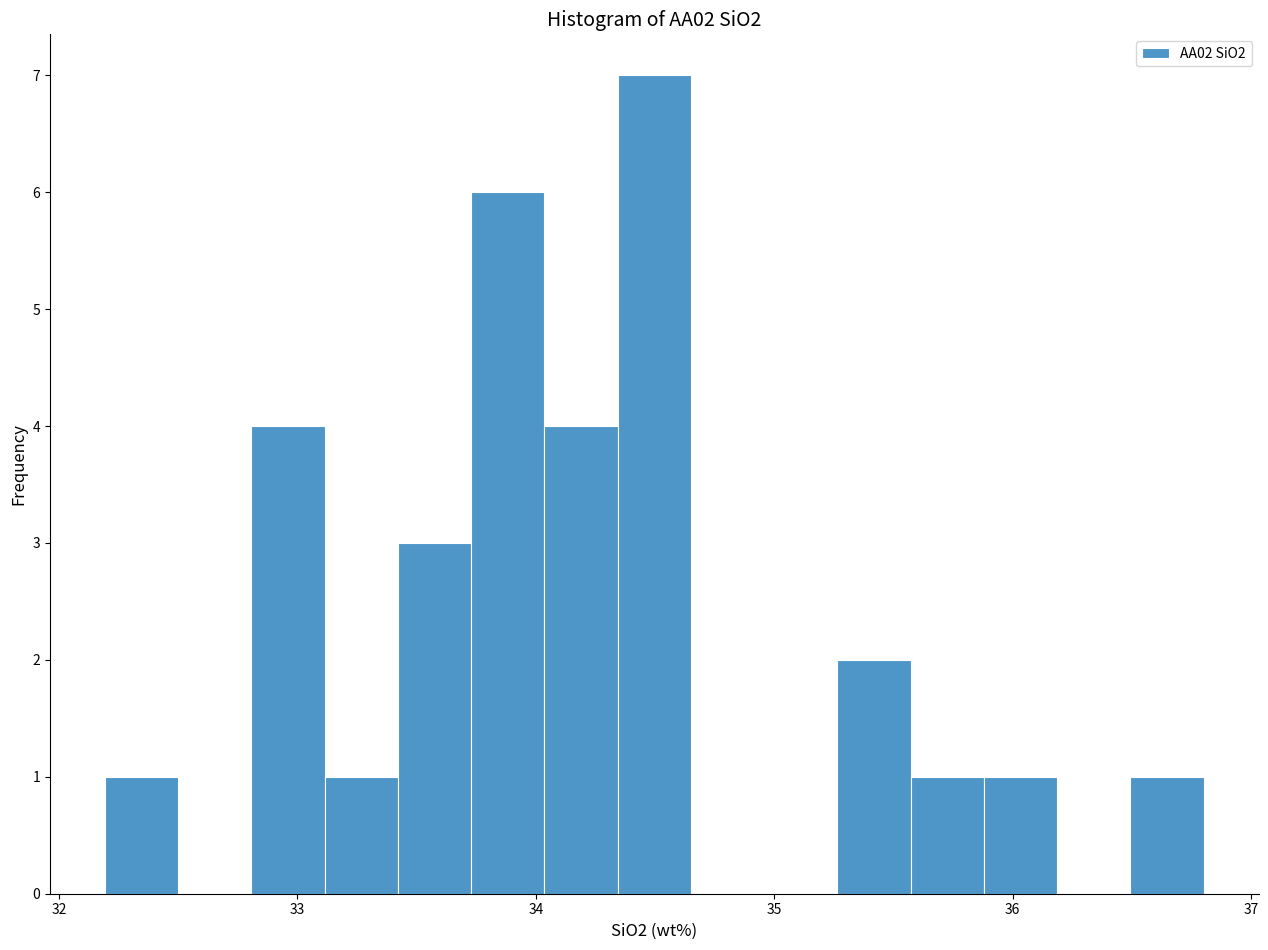

Around what value on the x-axis is the tallest bar? Give the approximate position of its centre, as read against the axis.

34.5